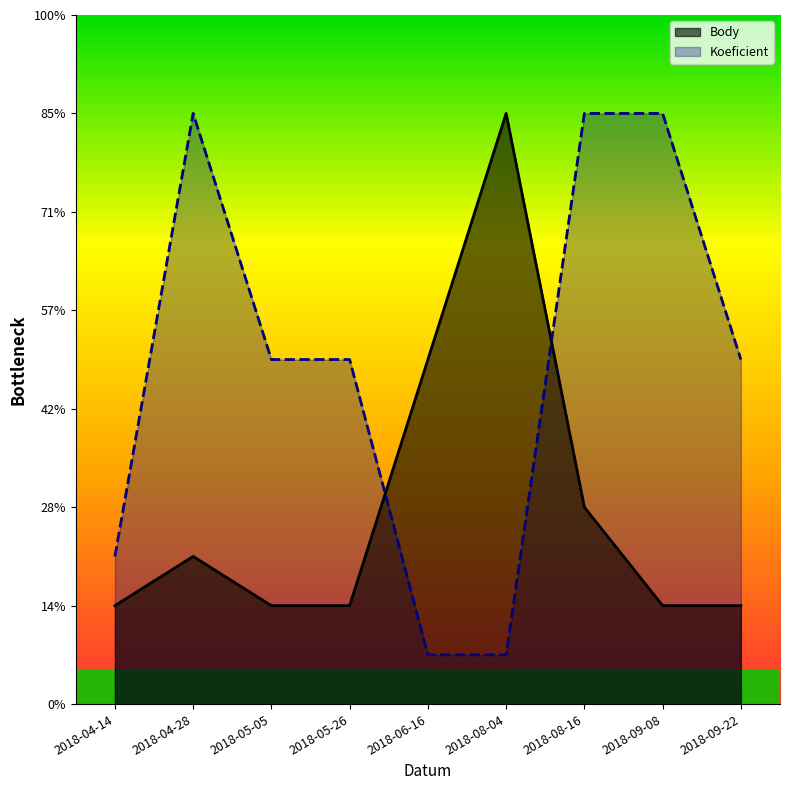

What are all the series names shown in the legend?

Body, Koeficient